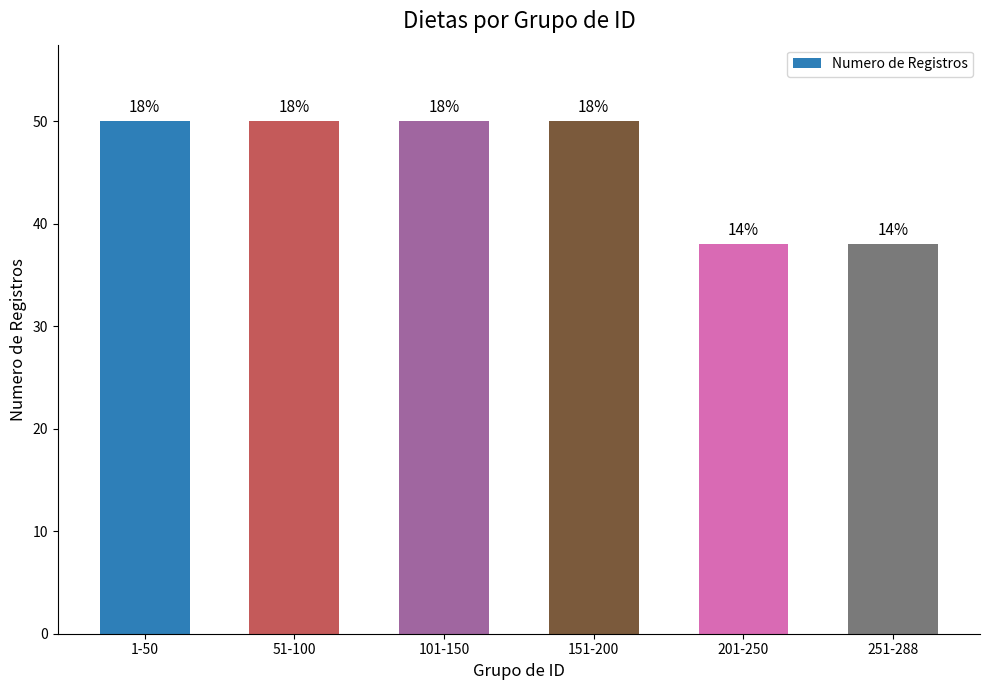

Are the bars horizontal?

No